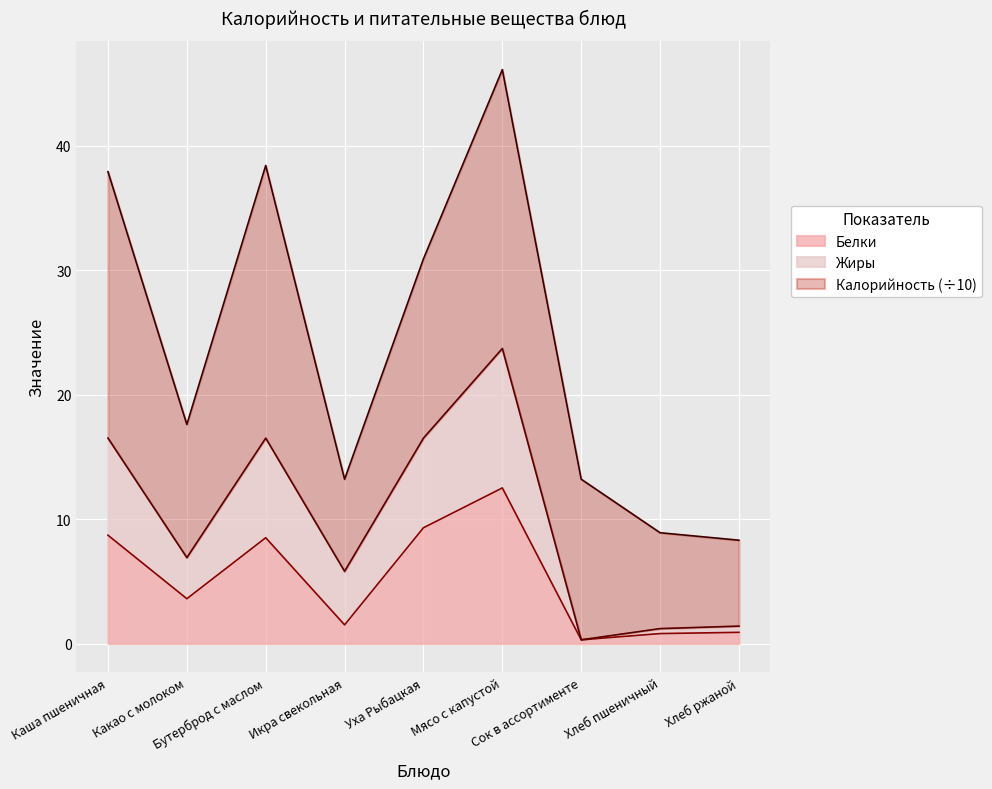

True or false: Белки and Жиры intersect in this chart.

False